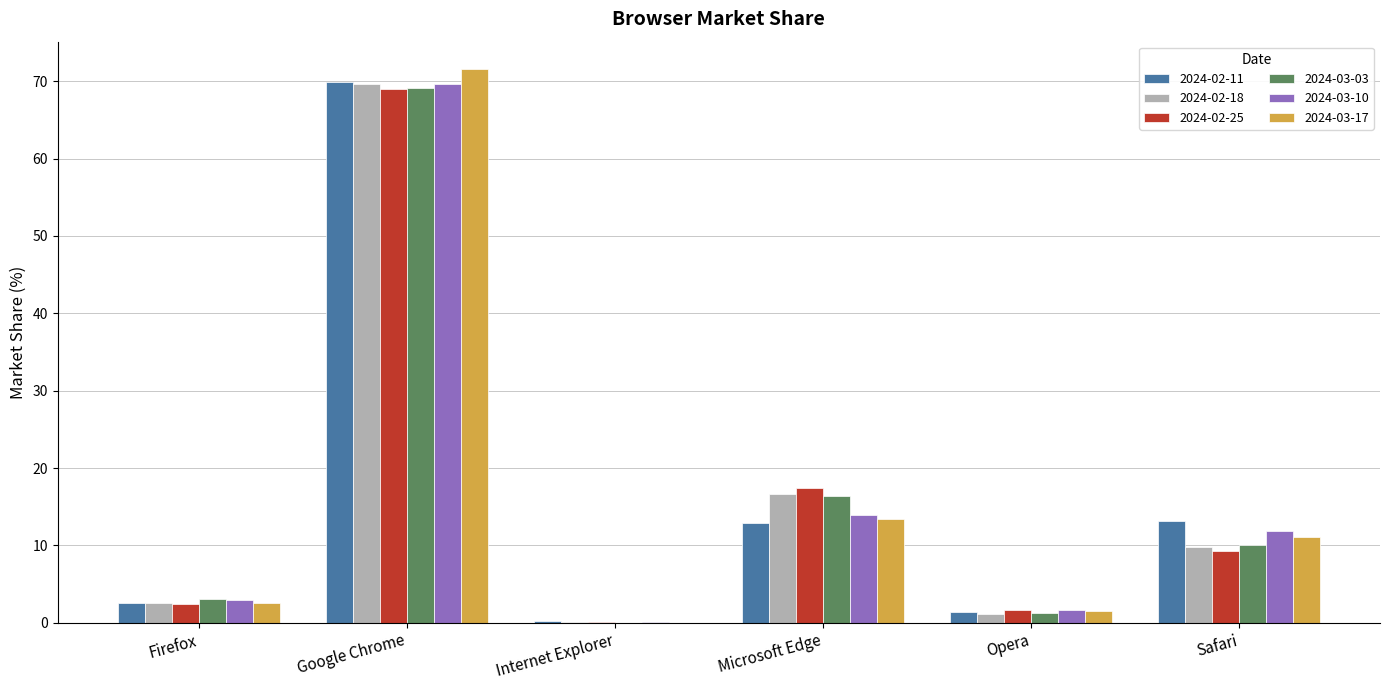

Which series has the widest spread of values?

2024-03-17